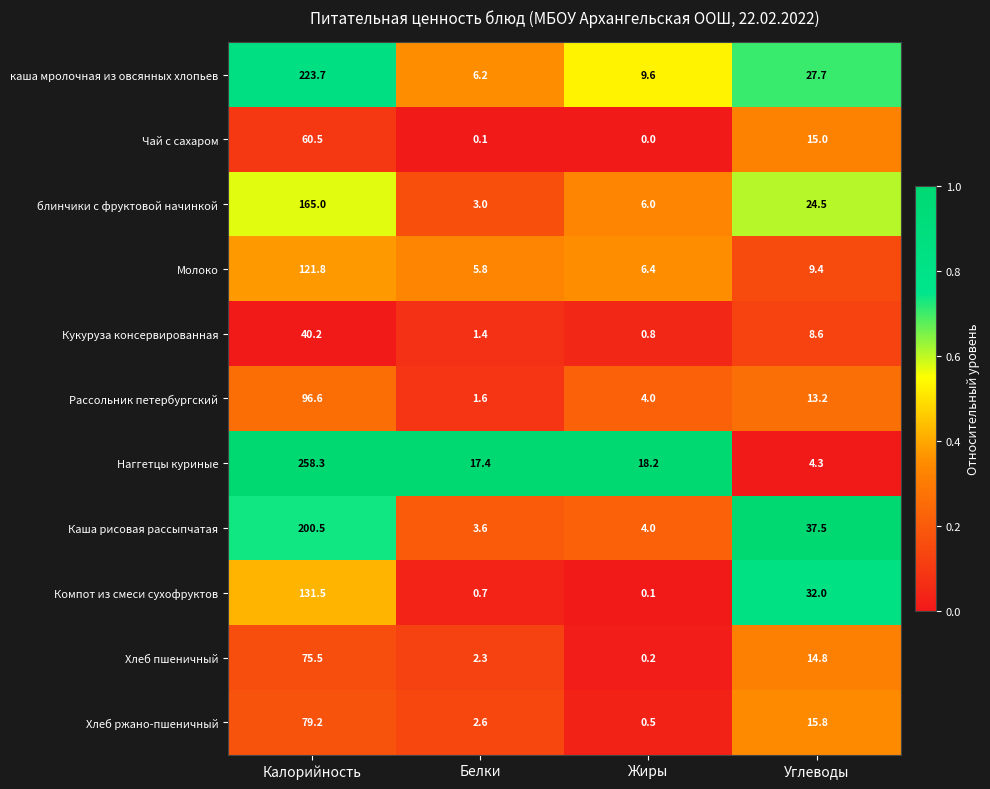

At how many categories does at least one series exceed 0?

4